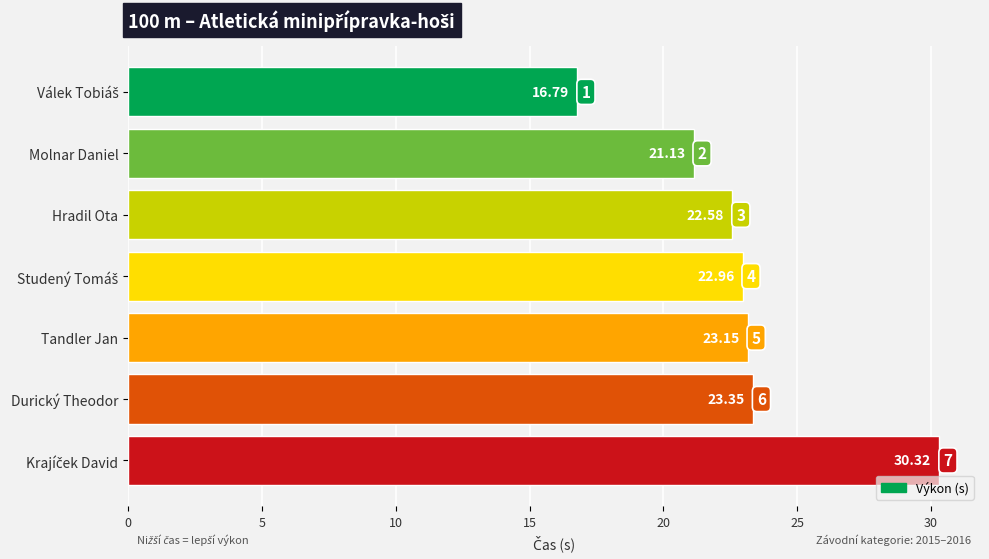

What is the greatest value displayed?

30.3